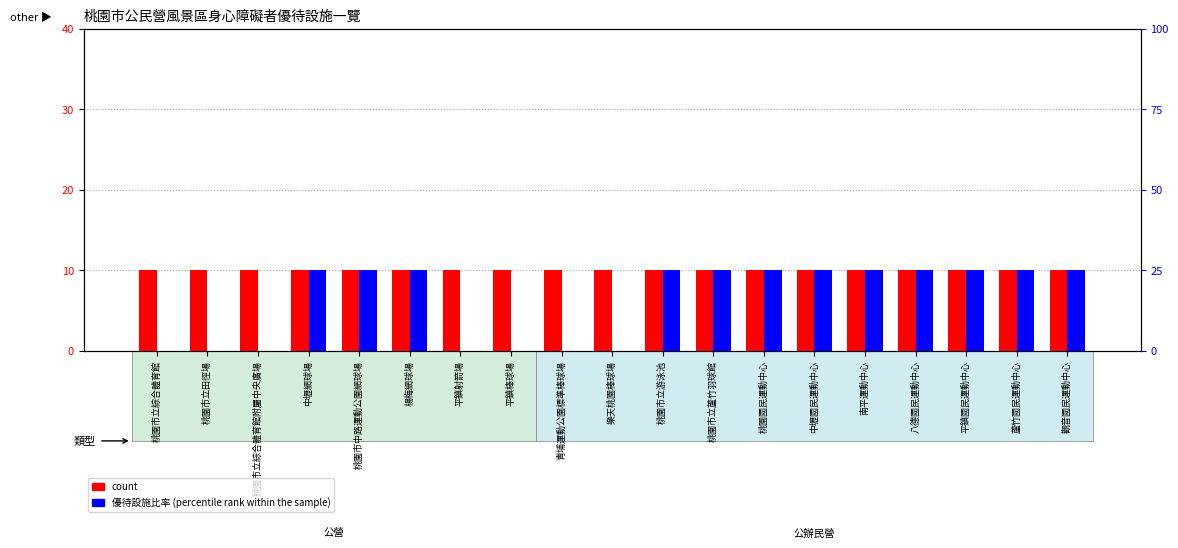

List the labels in order of count value, smallest first.

桃園市立綜合體育館, 桃園市立田徑場, 桃園市立綜合體育館附屬中央廣場, 中壢網球場, 桃園市中路運動公園網球場, 楊梅網球場, 平鎮射箭場, 平鎮棒球場, 青埔運動公園標準棒球場, 樂天桃園棒球場, 桃園市立游泳池, 桃園市立蘆竹羽球館, 桃園國民運動中心, 中壢國民運動中心, 南平運動中心, 八德國民運動中心, 平鎮國民運動中心, 蘆竹國民運動中心, 觀音國民運動中心